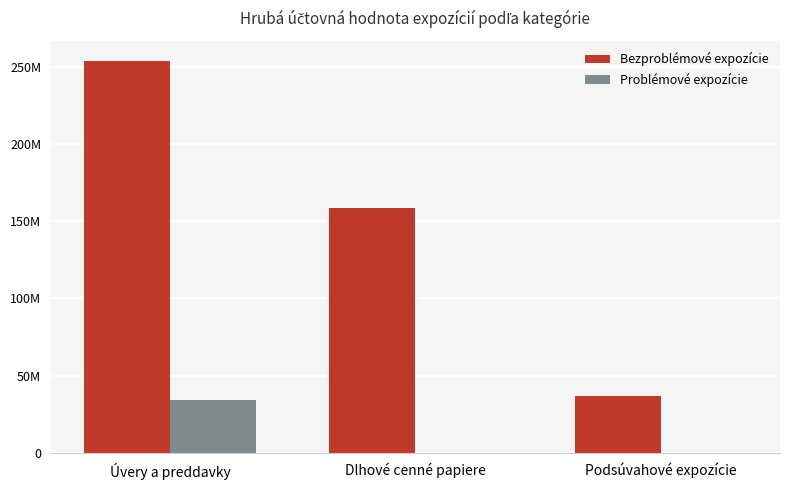

What is the label of the 3rd bar from the left?

Podsúvahové expozície